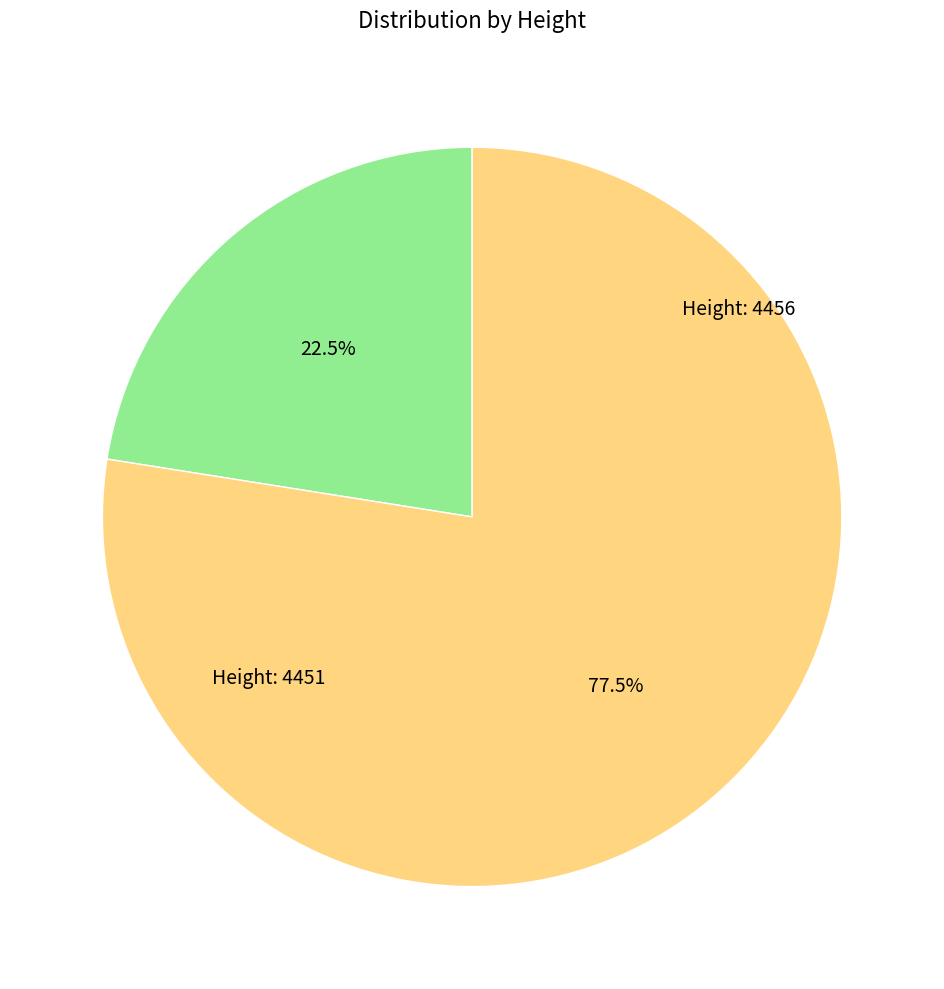

To the nearest percent, what is the average slice percentage?

50%